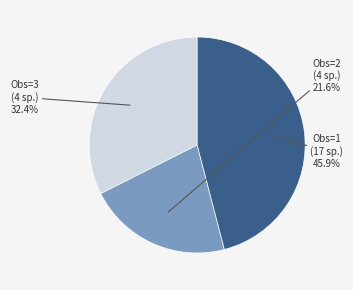

Is there a majority slice in this chart?

No